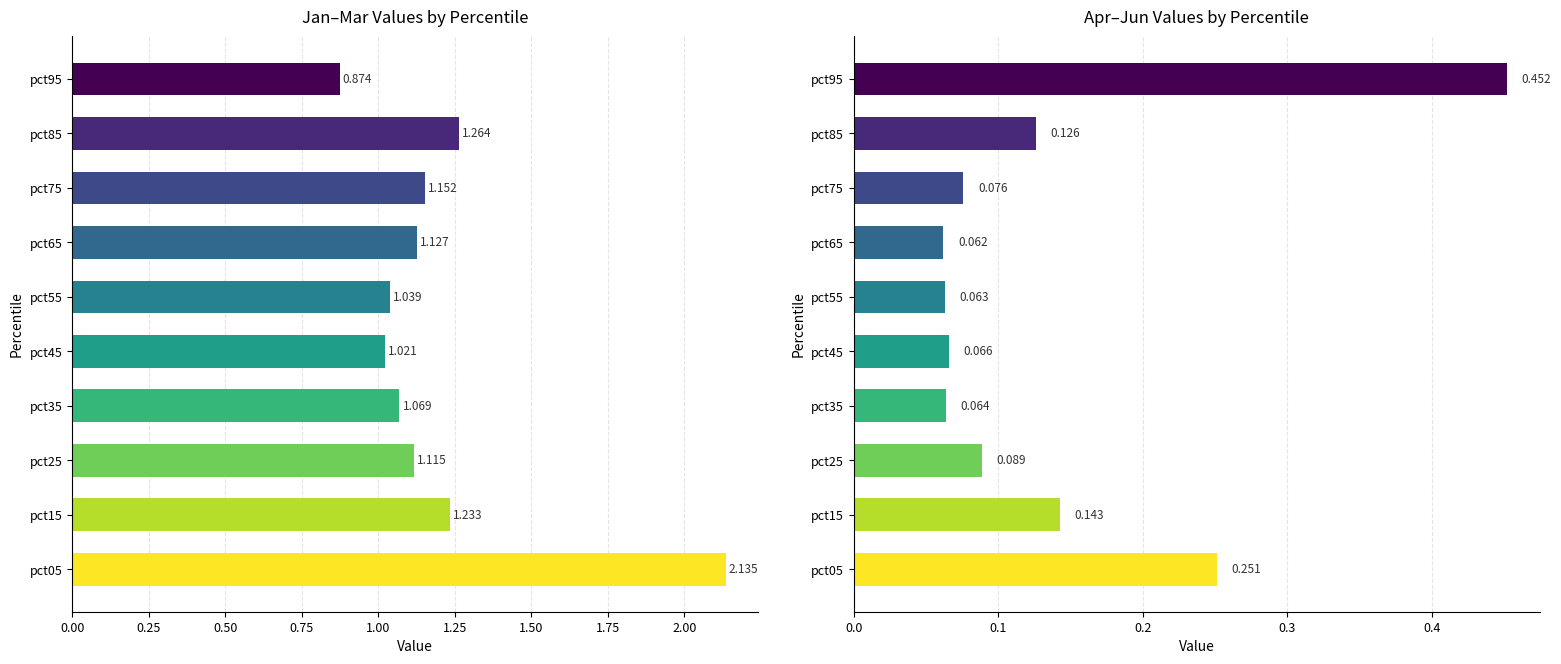

Is the value of Jan at pct15 greater than the value of Apr at pct25?

Yes